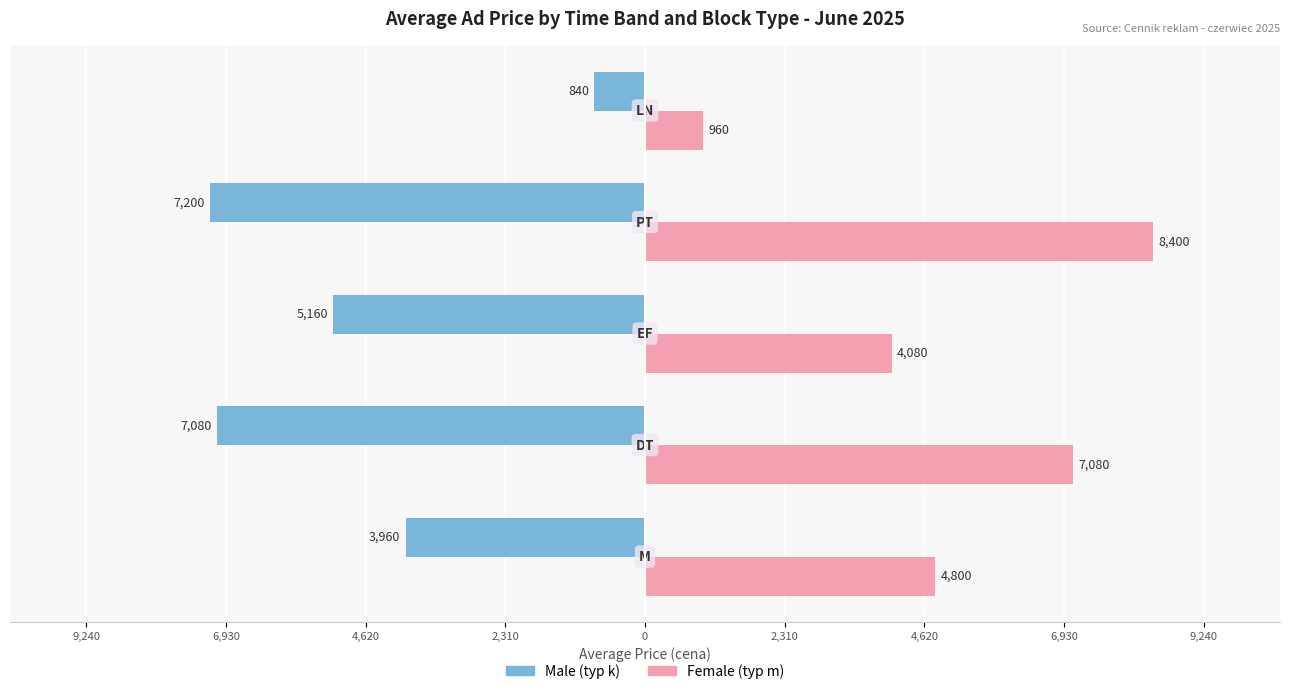

What is the difference between the second highest and second lowest values in the Male (typ k) series?

3120